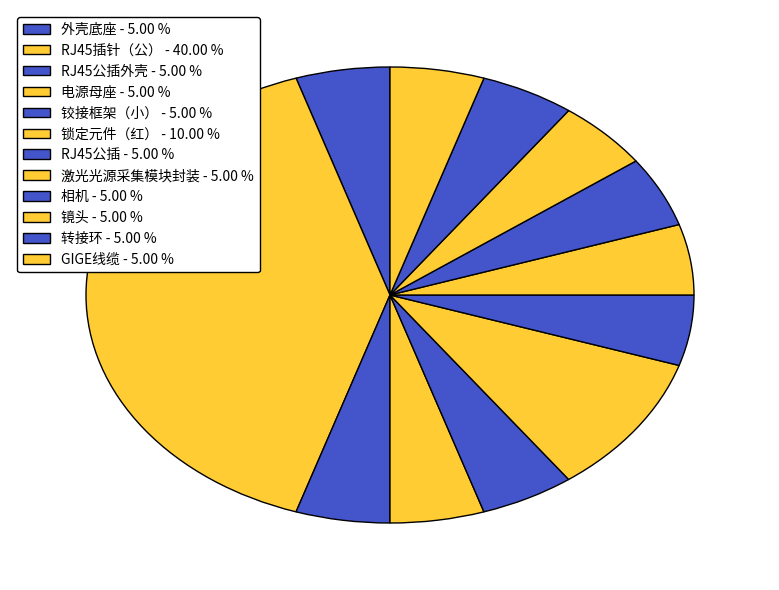

To the nearest percent, what is the difference between the largest and smallest slice percentages?

35%